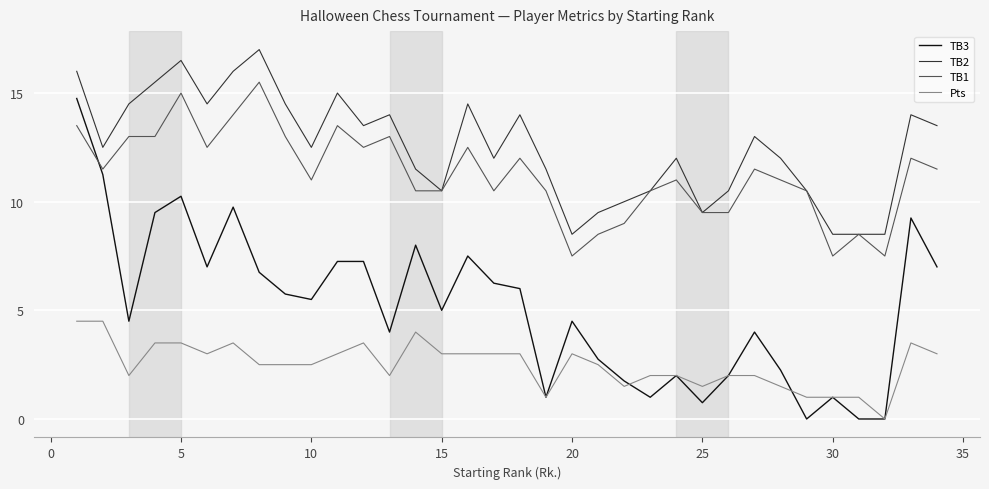

List the series in order of their peak value, lowest first.

Pts, TB3, TB1, TB2